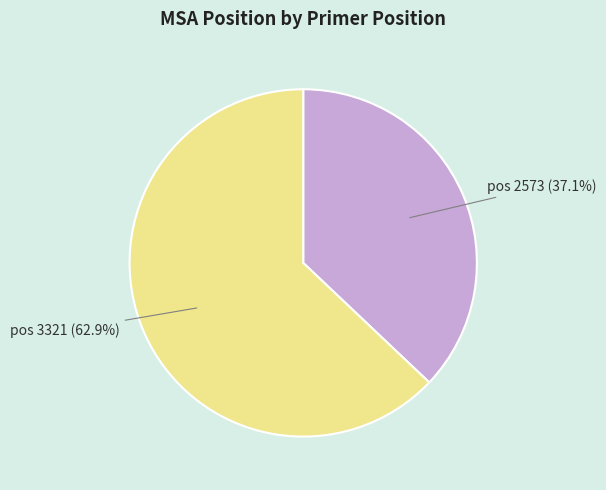

Which category has the smallest portion of the pie?

pos 2573 (37.1%)